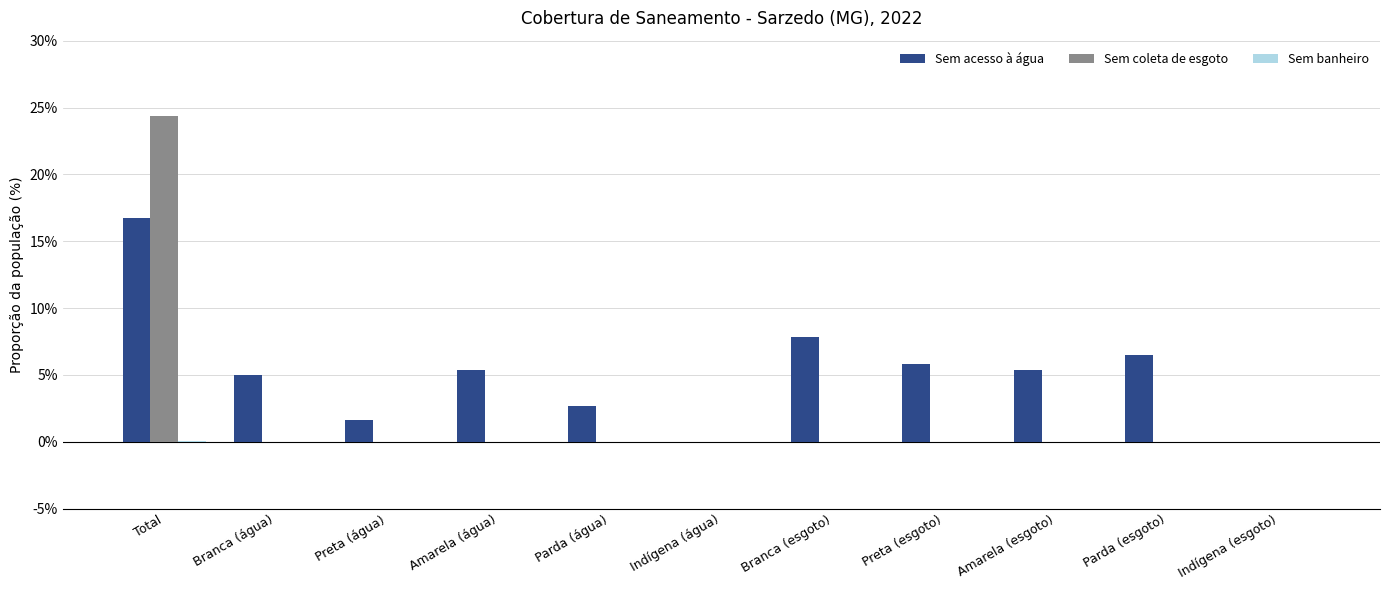

Which category has the highest value across all series?

Total